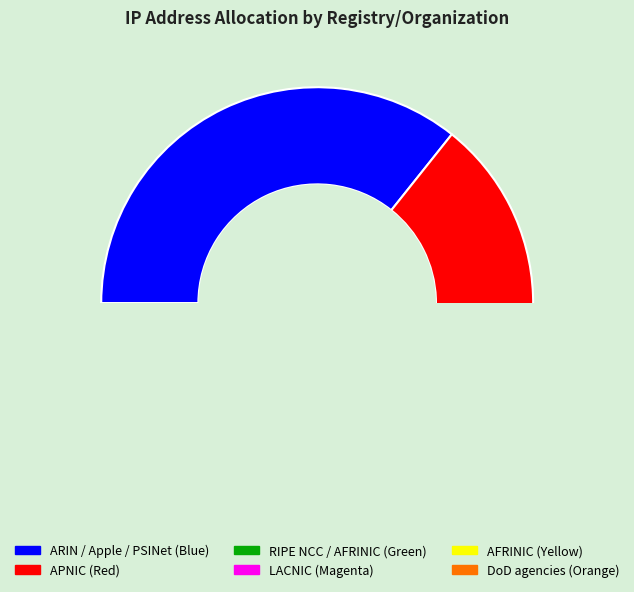

Which category has the biggest portion of the pie?

ARIN